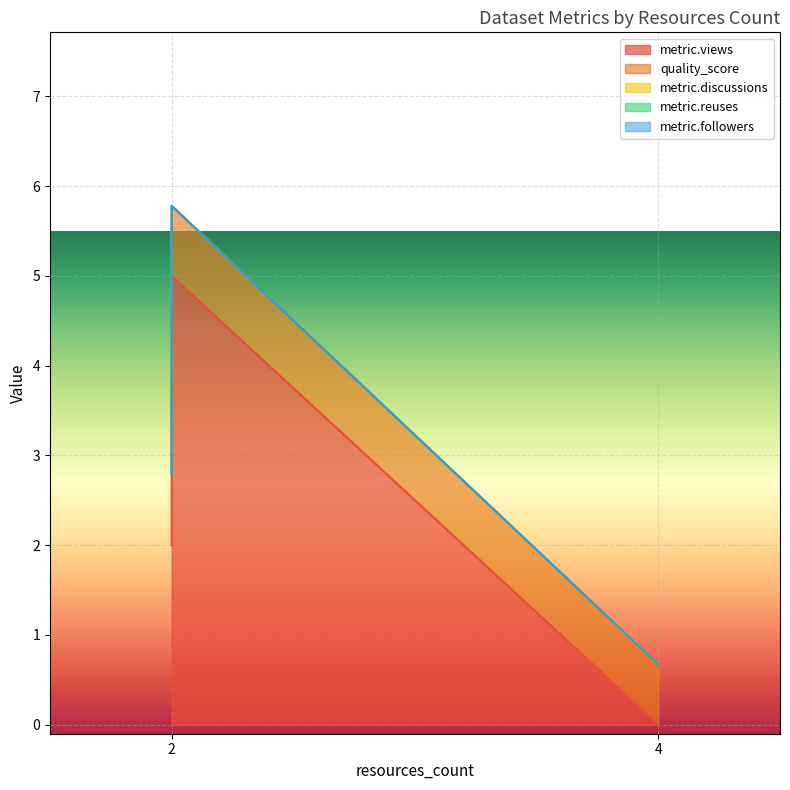

At which category is the sum across all series the highest?

2